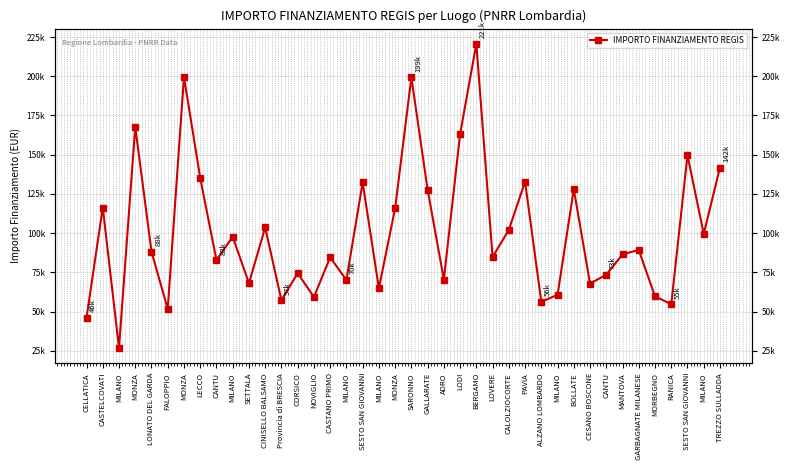

How many lines are shown in the chart?

1